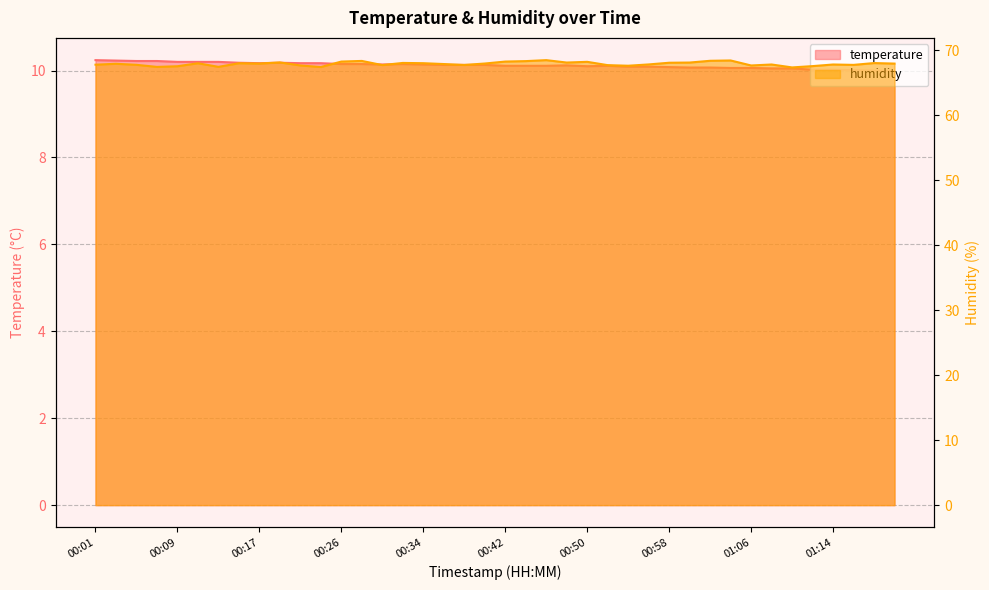

Is it true that humidity equals 68.0 at 01:18?

True